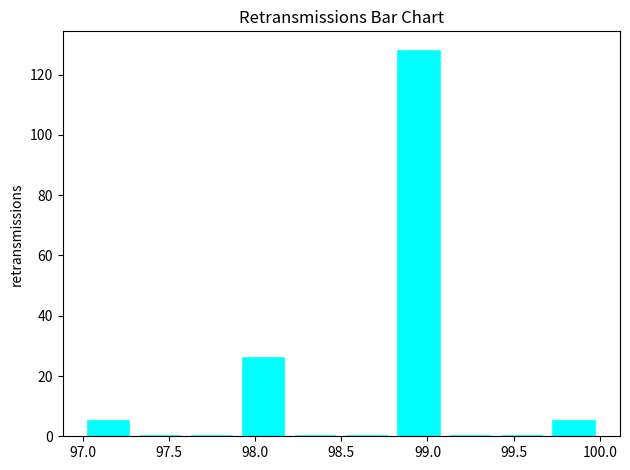

Reading left to right, transcribe this chart: for each bar, give the range it covers on the x-axis and its height. The values are not printed on the chart, so give them approximately, as read against the axis.

97.0 to 97.3: 6
97.3 to 97.6: 0
97.6 to 97.9: 0
97.9 to 98.2: 26
98.2 to 98.5: 0
98.5 to 98.8: 0
98.8 to 99.1: 128
99.1 to 99.4: 0
99.4 to 99.7: 0
99.7 to 100.0: 6